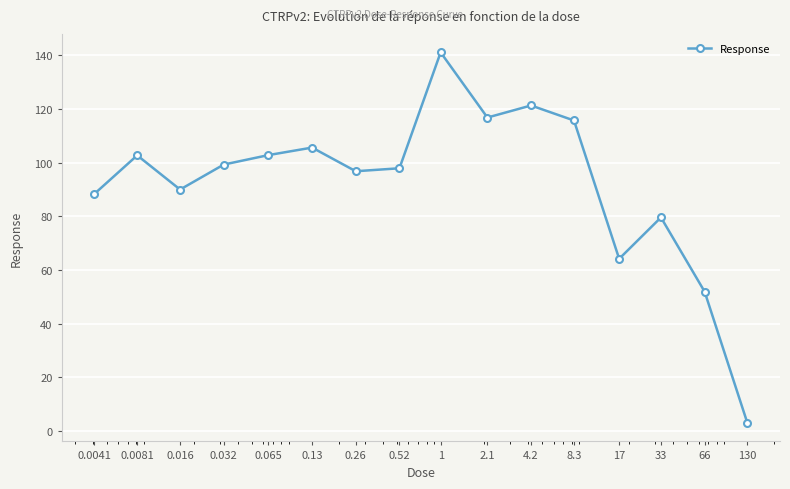

What is the average value?

92.3